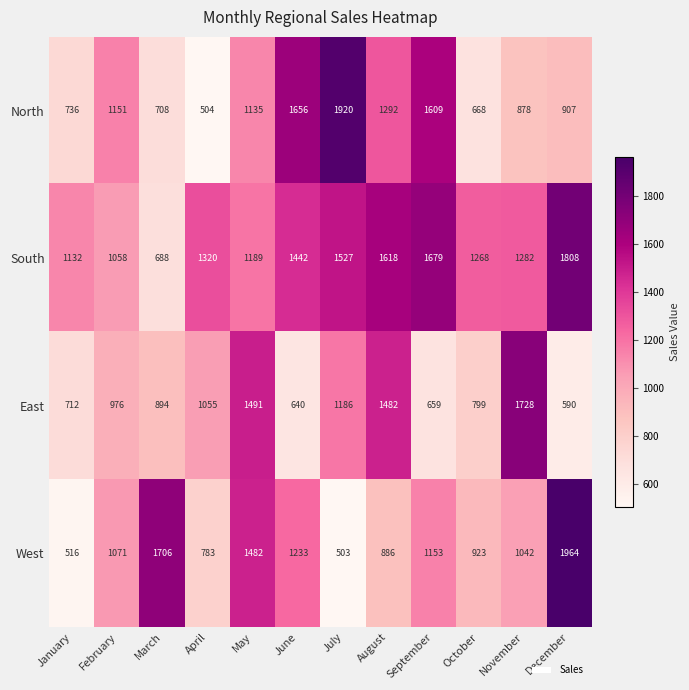

Which series has the largest total across all categories?

South